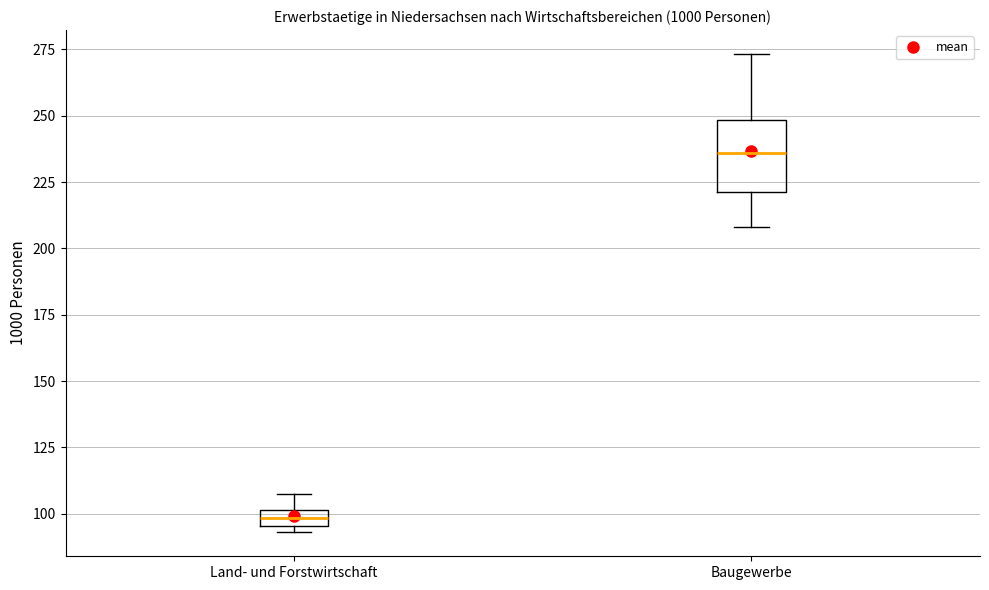

Which box has the highest median line?

Baugewerbe